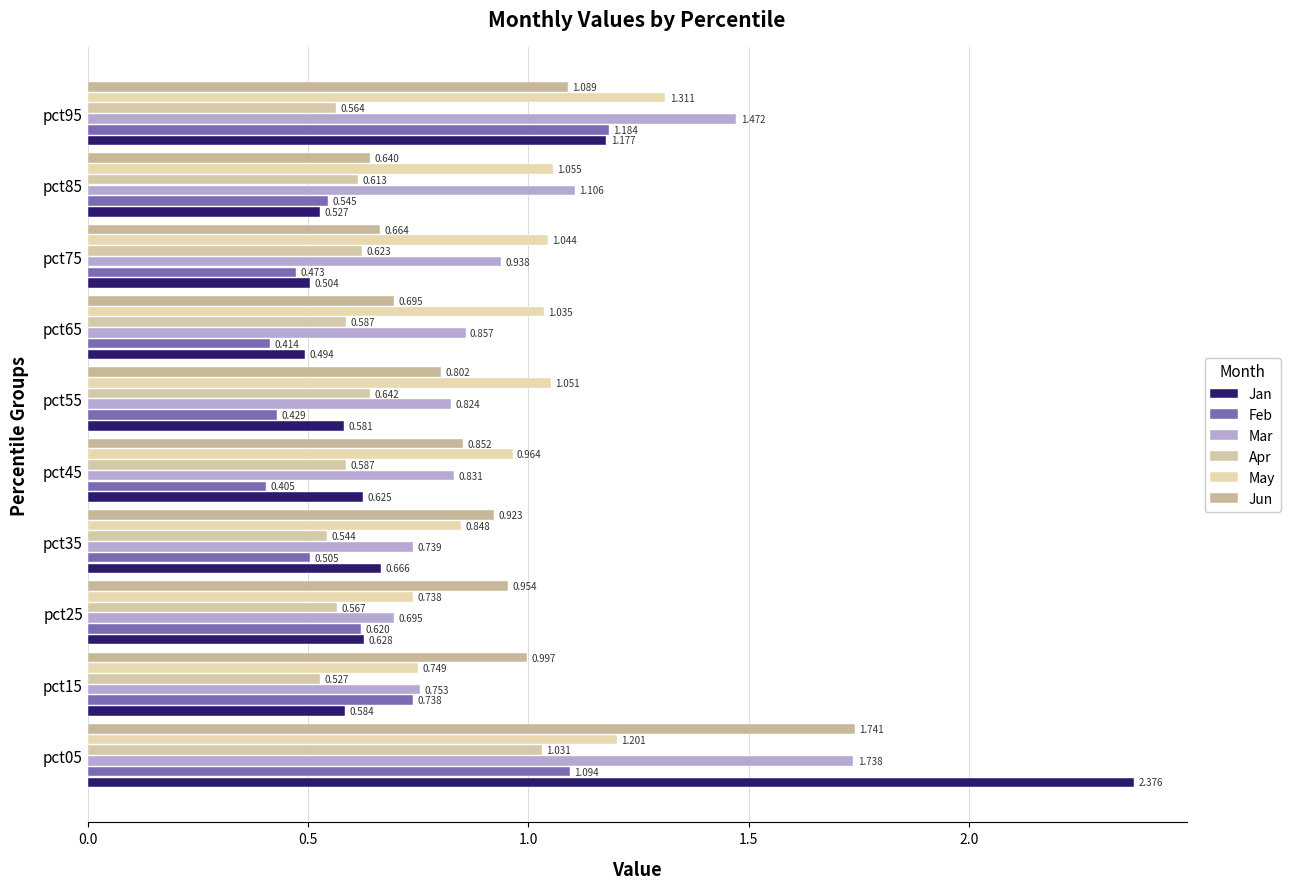

How many series are shown in this chart?

6